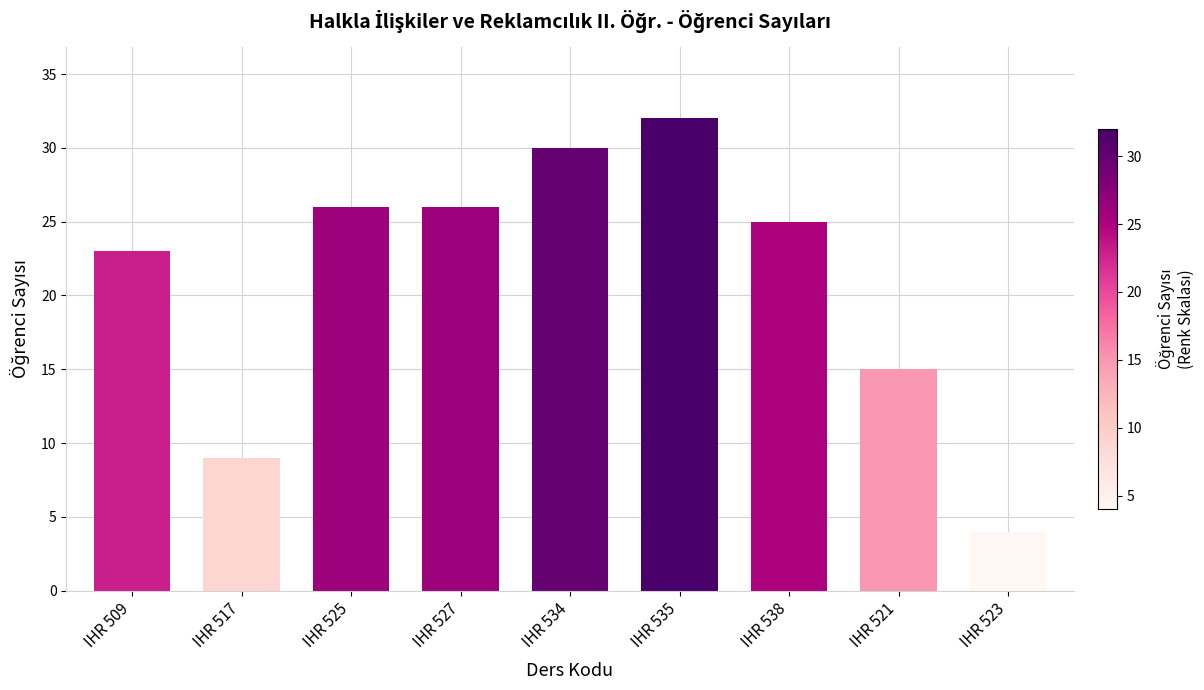

What is the value of the 8th bar from the left?

15